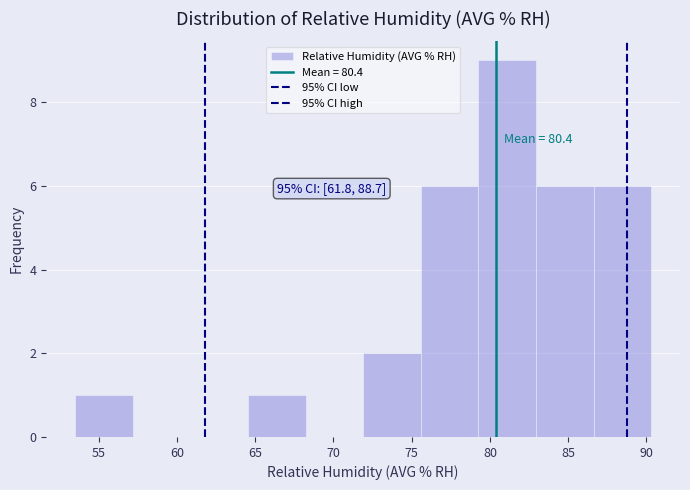

Over which range of the x-axis is the bar tallest?

79.5 to 83.0